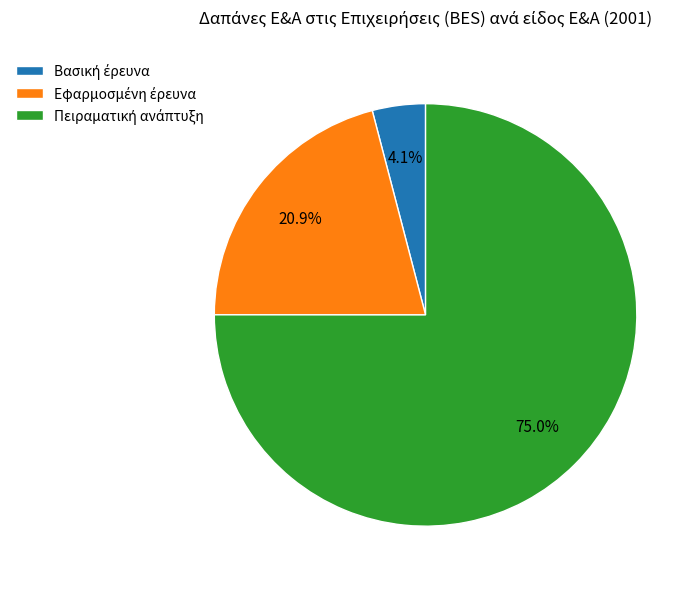

Does any single category account for the majority?

Yes